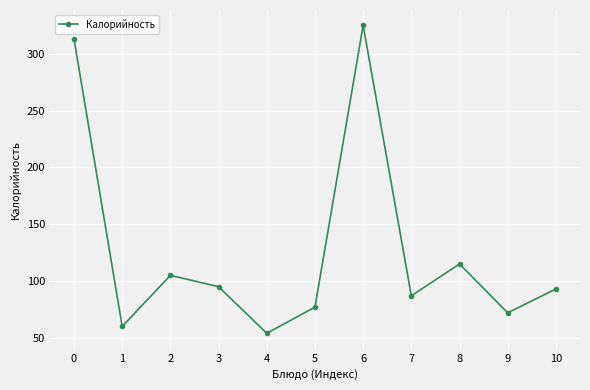

What is the difference between the values at 5 and 10?

16